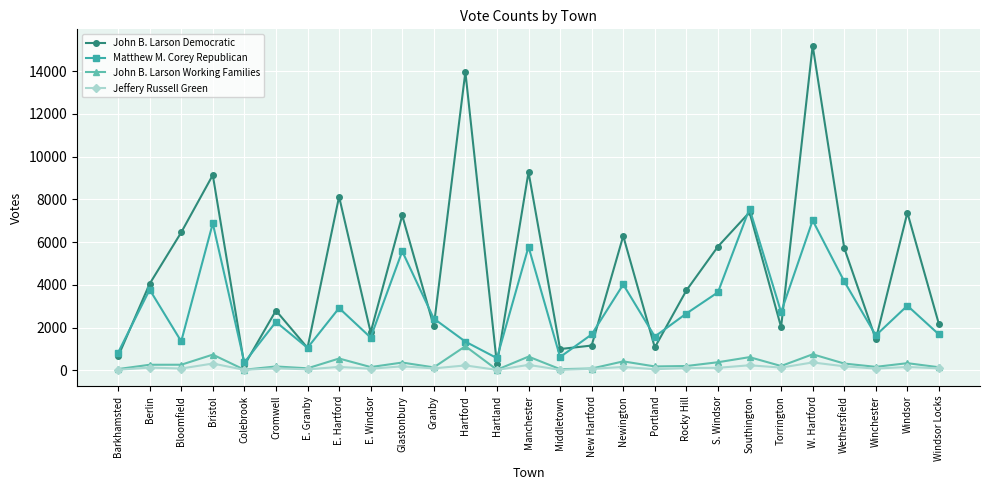

Which series changed the most between Bristol and E. Granby?

John B. Larson Democratic